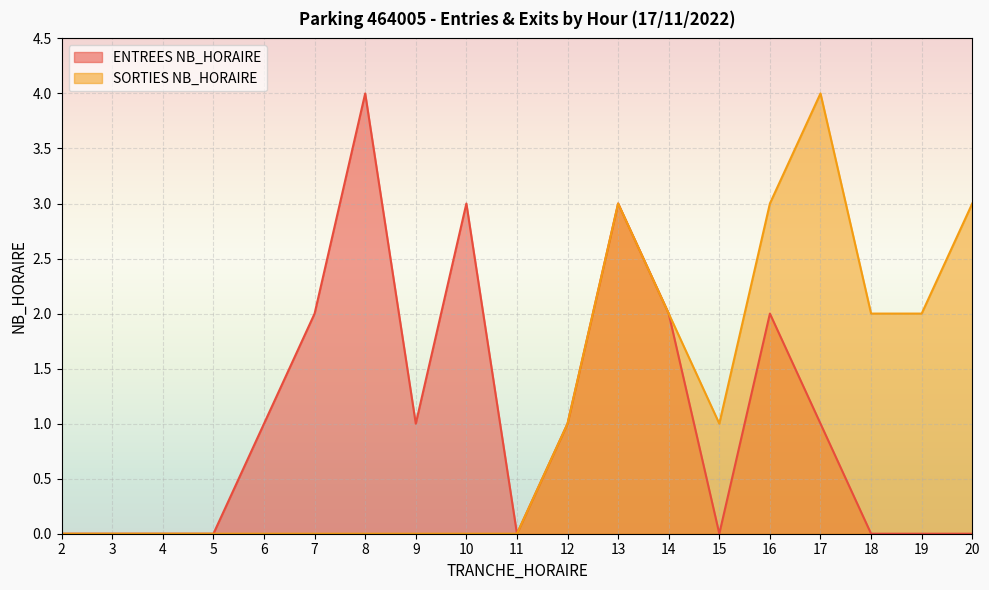

What is the difference between the maximum and minimum values in the ENTREES NB_HORAIRE series?

4